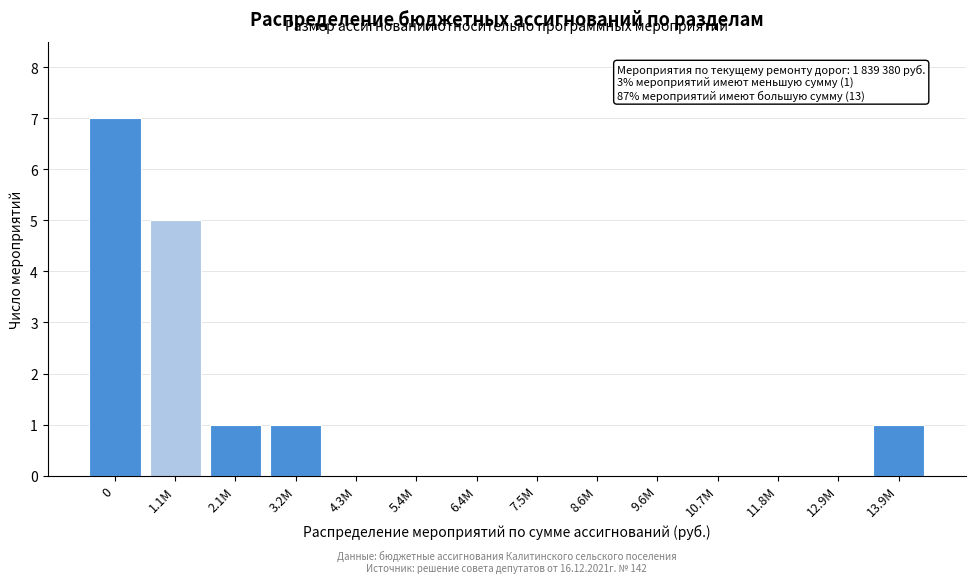

Reading right to left, list all the values displayed in this chart.

13.9M=1	12.9M=0	11.8M=0	10.7M=0	9.6M=0	8.6M=0	7.5M=0	6.4M=0	5.4M=0	4.3M=0	3.2M=1	2.1M=1	1.1M=5	0=7